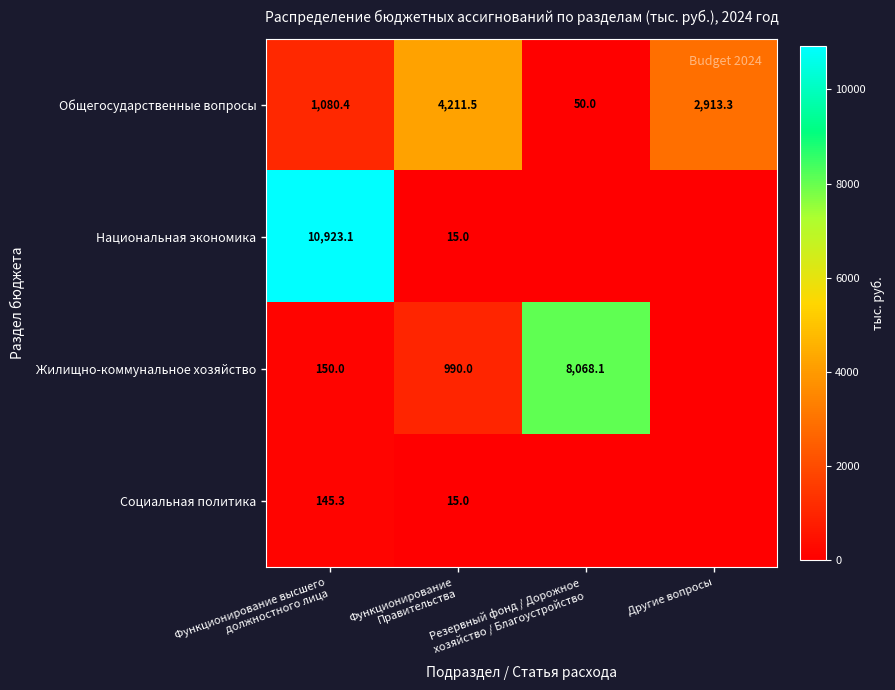

At how many categories does at least one series exceed 2391?

4